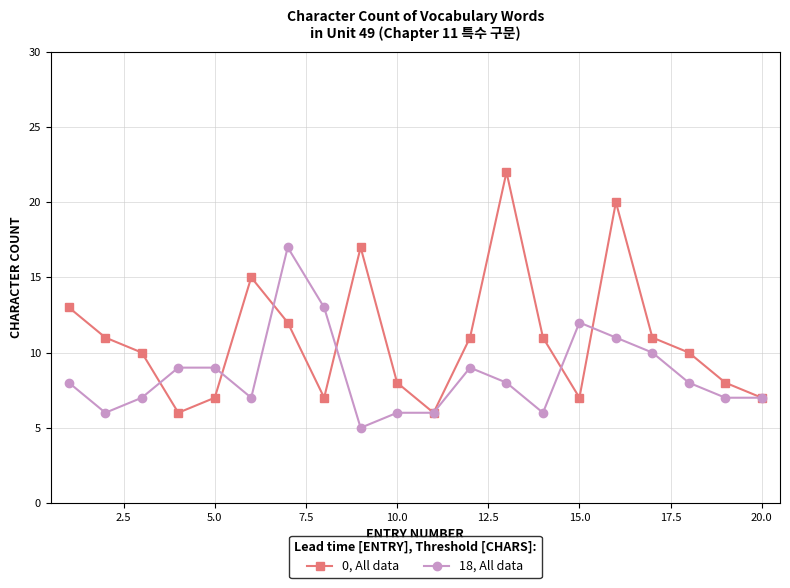

What is the smallest value displayed?

5